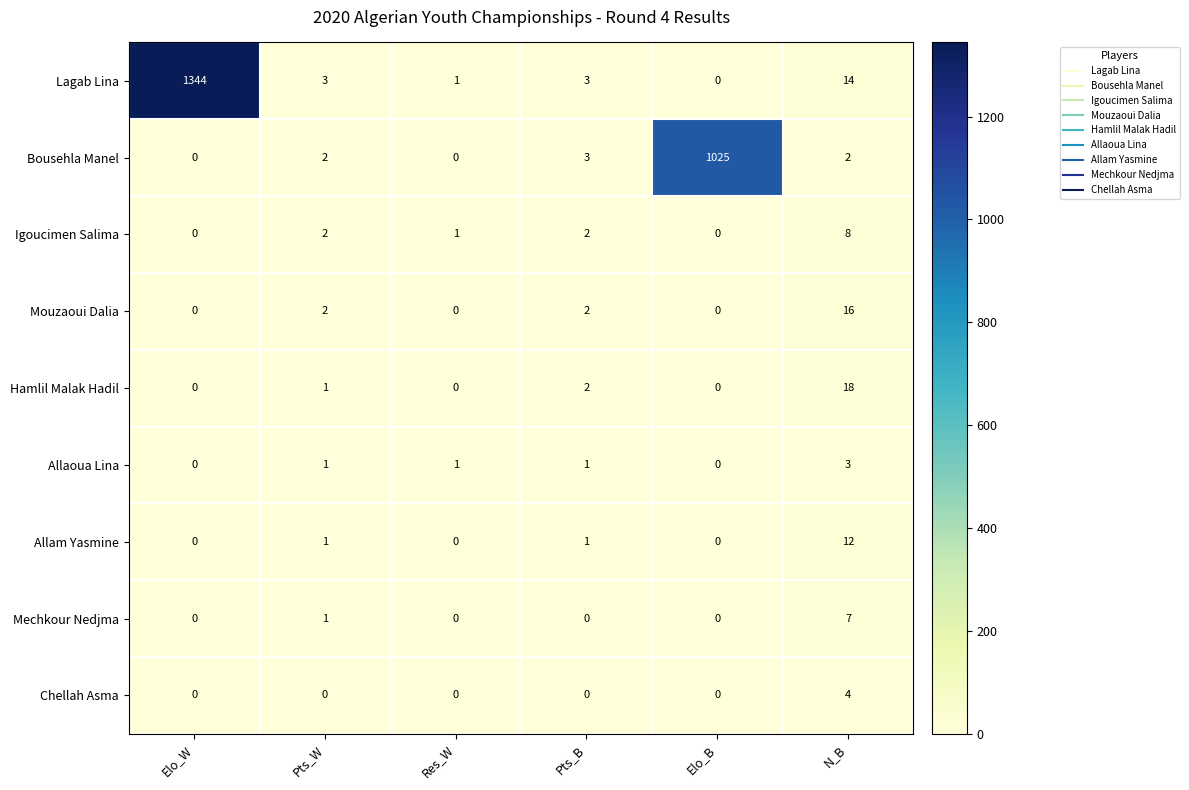

Which category has the highest value across all series?

Elo_W